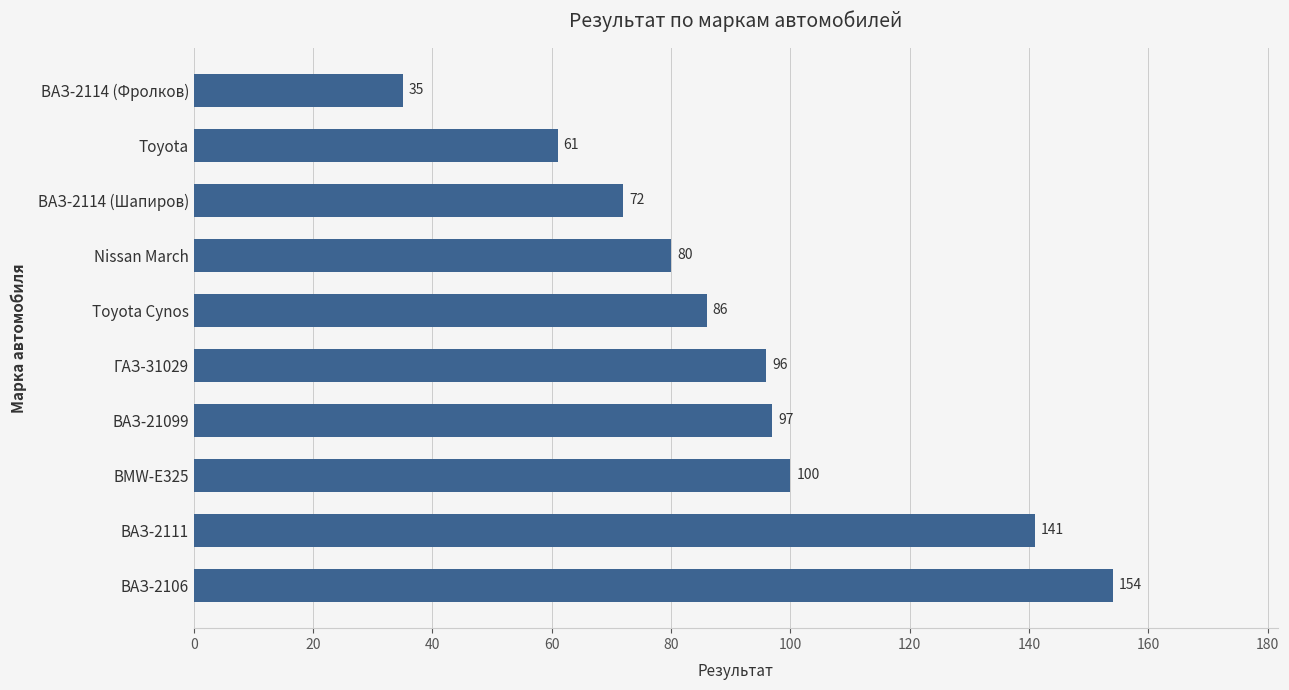

Does the chart contain any negative values?

No